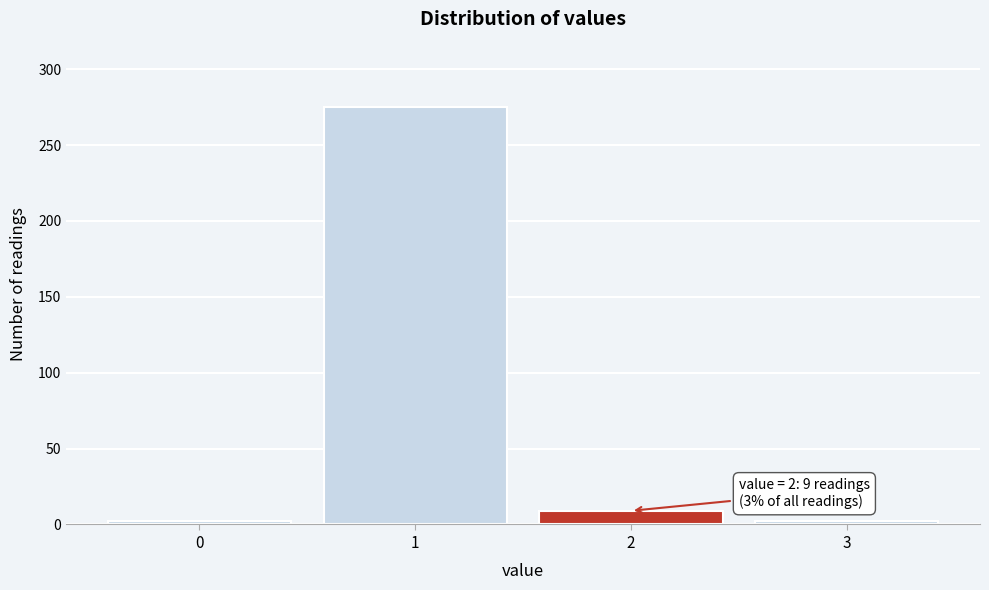

Reading left to right, extract all data points from this chart.

0=2	1=275	2=9	3=2